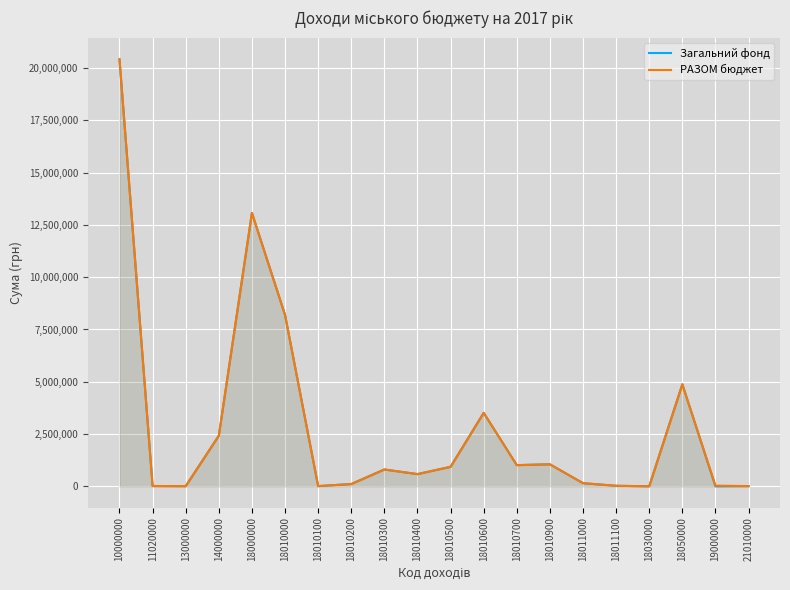

In РАЗОМ бюджет, how many points are higher than both neighbors (excluding endpoints)?

5